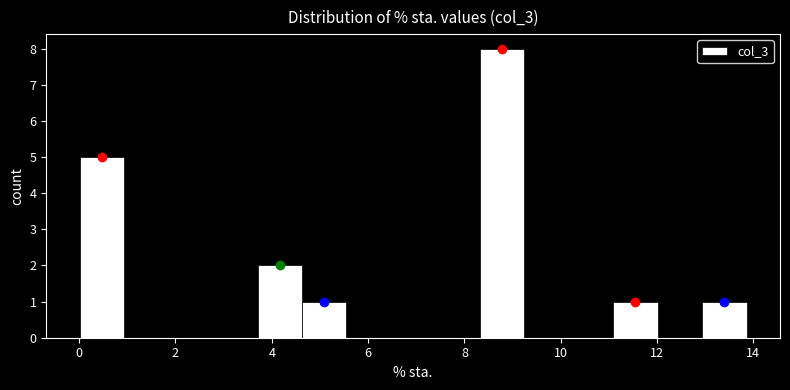

Reading left to right, transcribe this chart: for each bar, give the range it covers on the x-axis and its height. Neither the bar edges nor the heights are printed on the chart, so give them approximately, as read against the axes.

0.0 to 1.0: 5
1.0 to 1.8: 0
1.8 to 2.8: 0
2.8 to 3.8: 0
3.8 to 4.6: 2
4.6 to 5.6: 1
5.6 to 6.4: 0
6.4 to 7.4: 0
7.4 to 8.4: 0
8.4 to 9.2: 8
9.2 to 10.2: 0
10.2 to 11.0: 0
11.0 to 12.0: 1
12.0 to 13.0: 0
13.0 to 13.8: 1